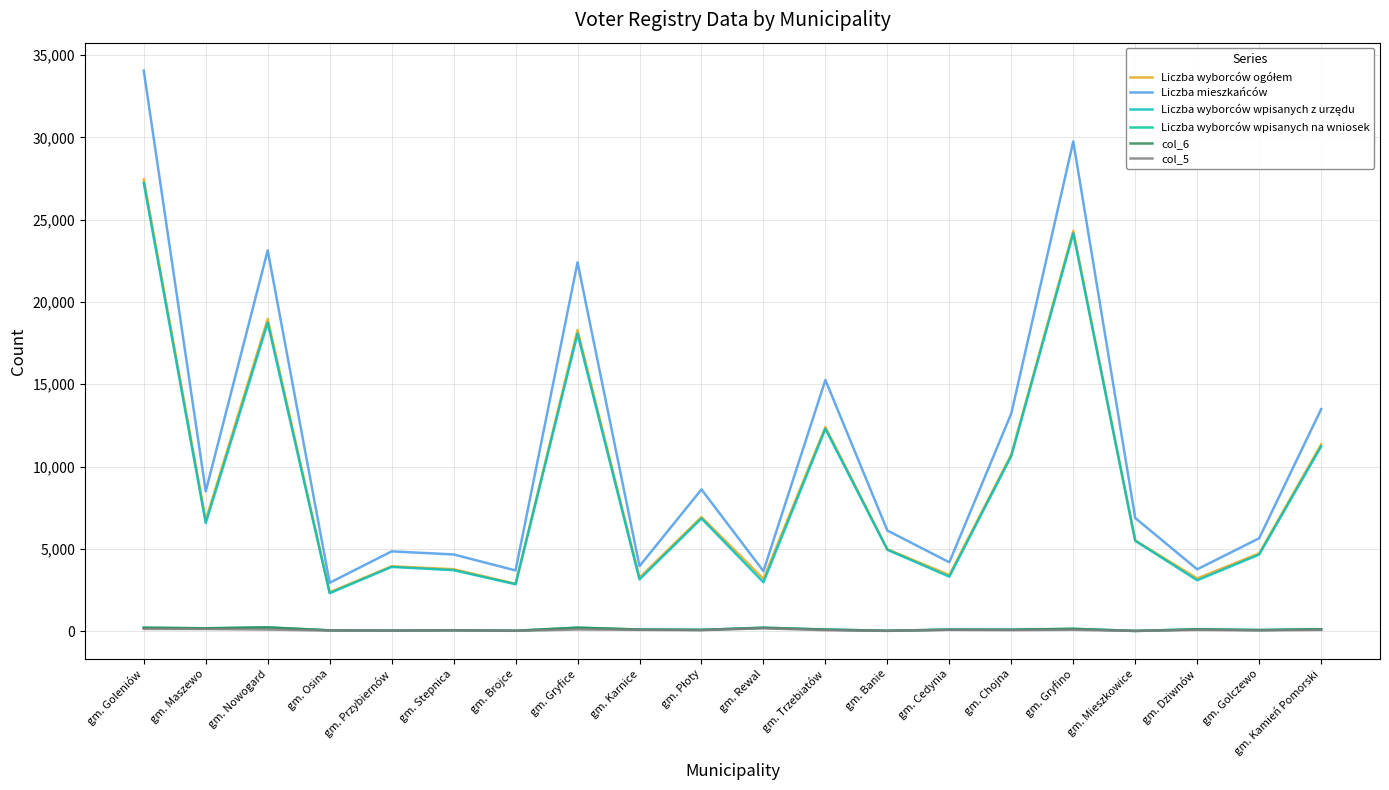

Which series has the widest spread of values?

Liczba mieszkańców